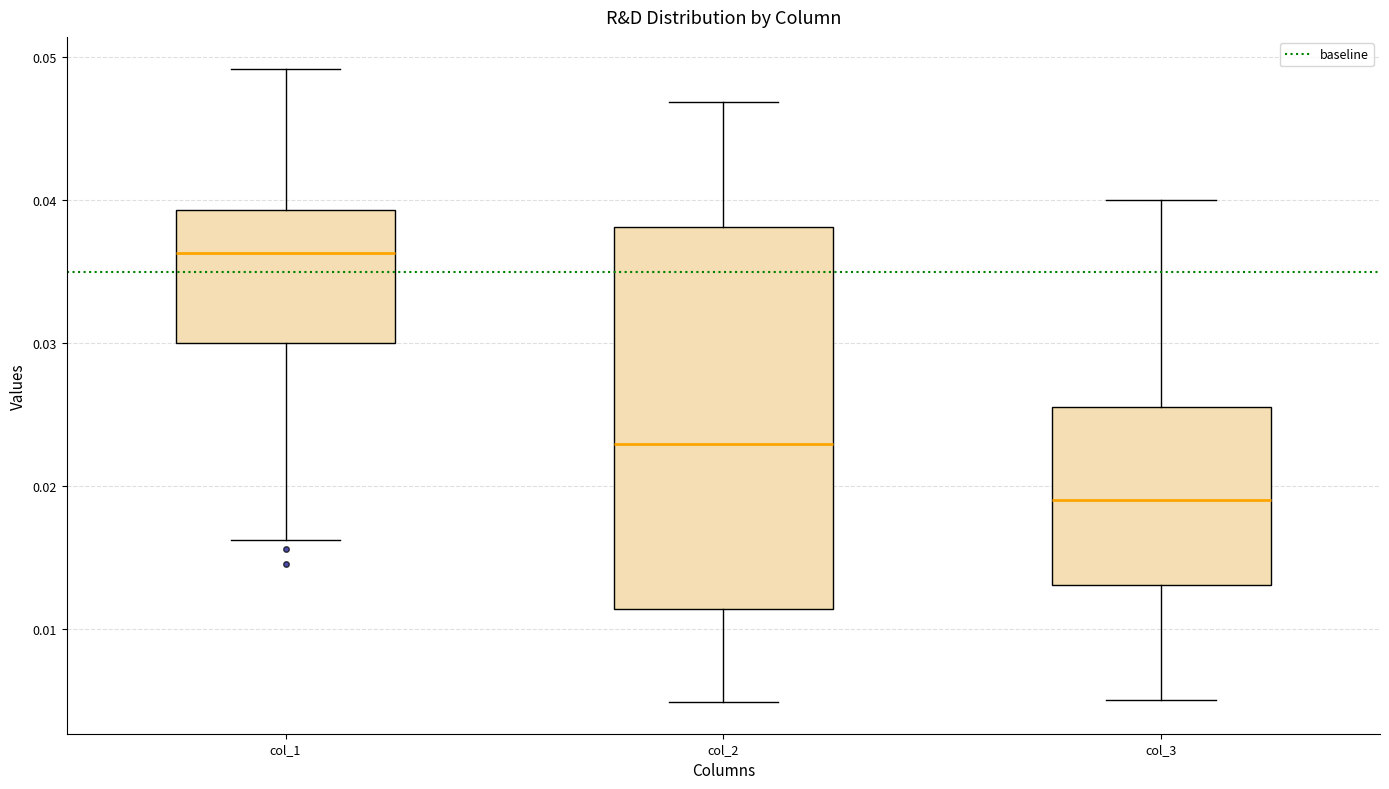

Reading left to right, read every box against the y-axis: the position of its median line, the range the box covers, and the ends of its whiskers. The values are not printed on the chart, so give them approximately, as read against the axis.

col_1: median 0.036, box 0.030 to 0.039, whiskers 0.016 to 0.049
col_2: median 0.023, box 0.011 to 0.038, whiskers 0.005 to 0.047
col_3: median 0.019, box 0.013 to 0.025, whiskers 0.005 to 0.040